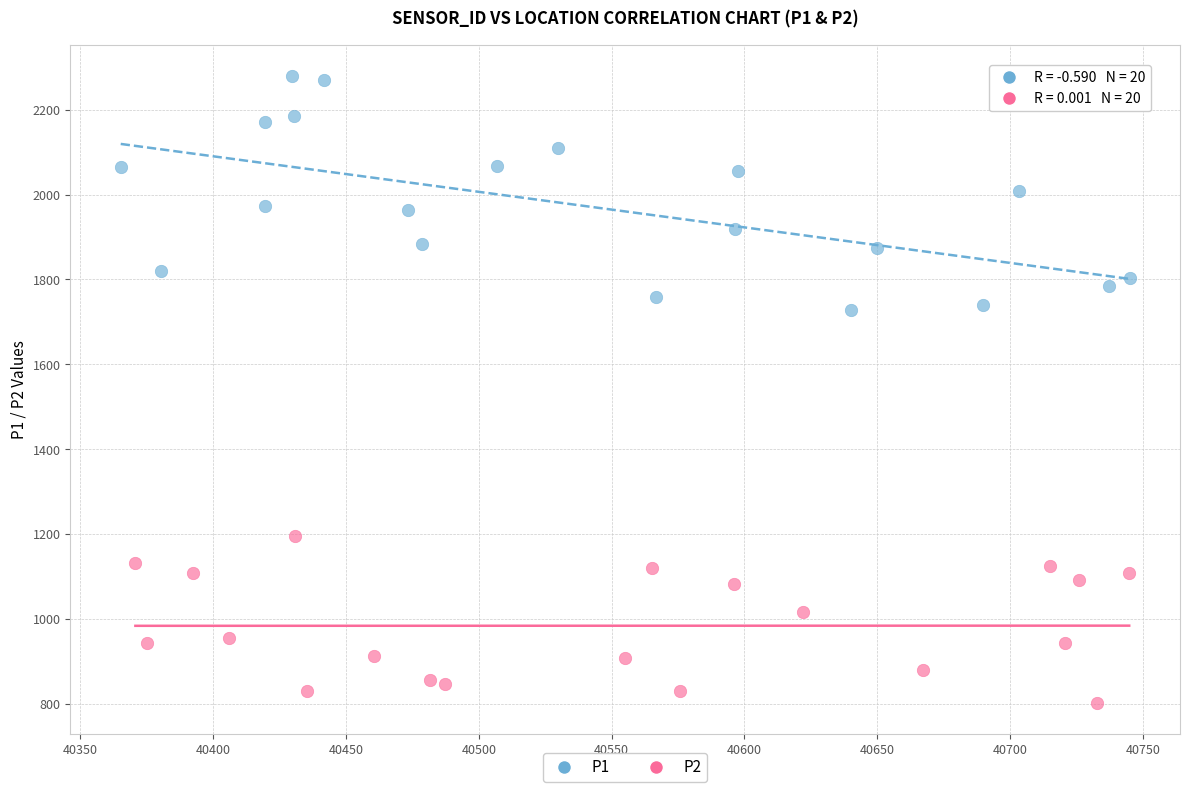

Which series reaches the maximum Y coordinate?

P1